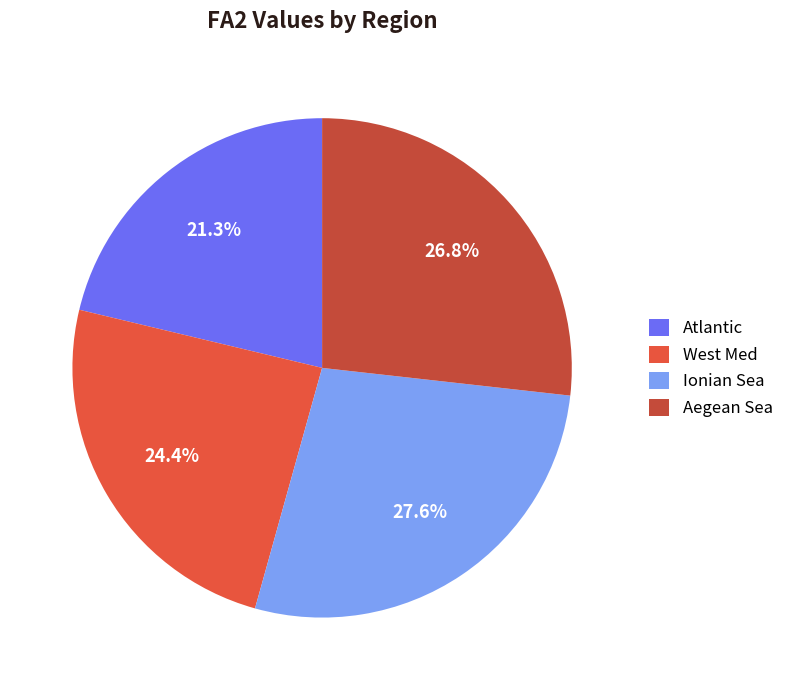

Between Atlantic and Ionian Sea, which is larger?

Ionian Sea